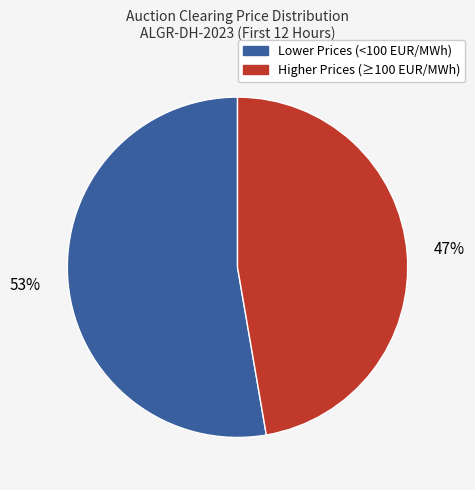

To the nearest percent, what is the average slice percentage?

50%